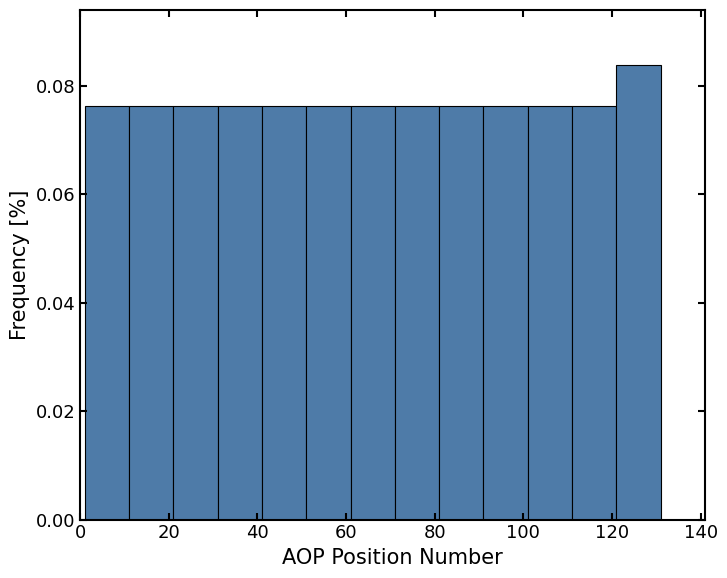

What is the height of the bar covering 31 to 41 on the x-axis? Neither the bar edges nor the heights are printed on the chart, so give them approximately, as read against the axes.

0.076